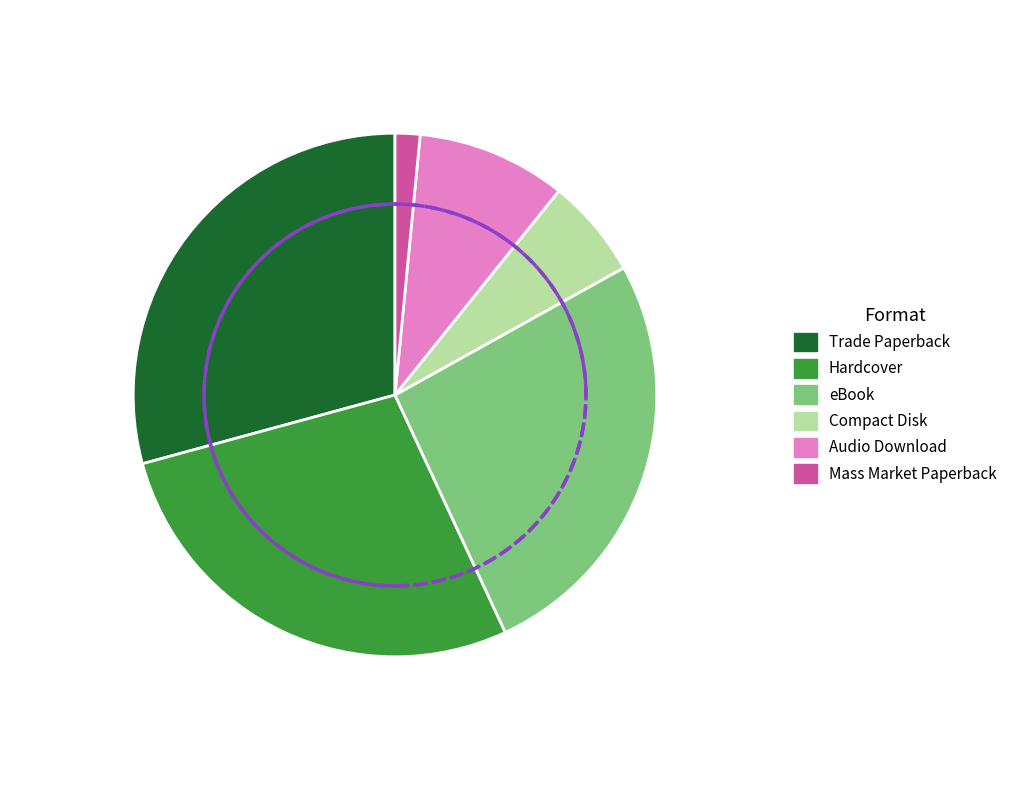

To the nearest percent, what is the average slice percentage?

17%